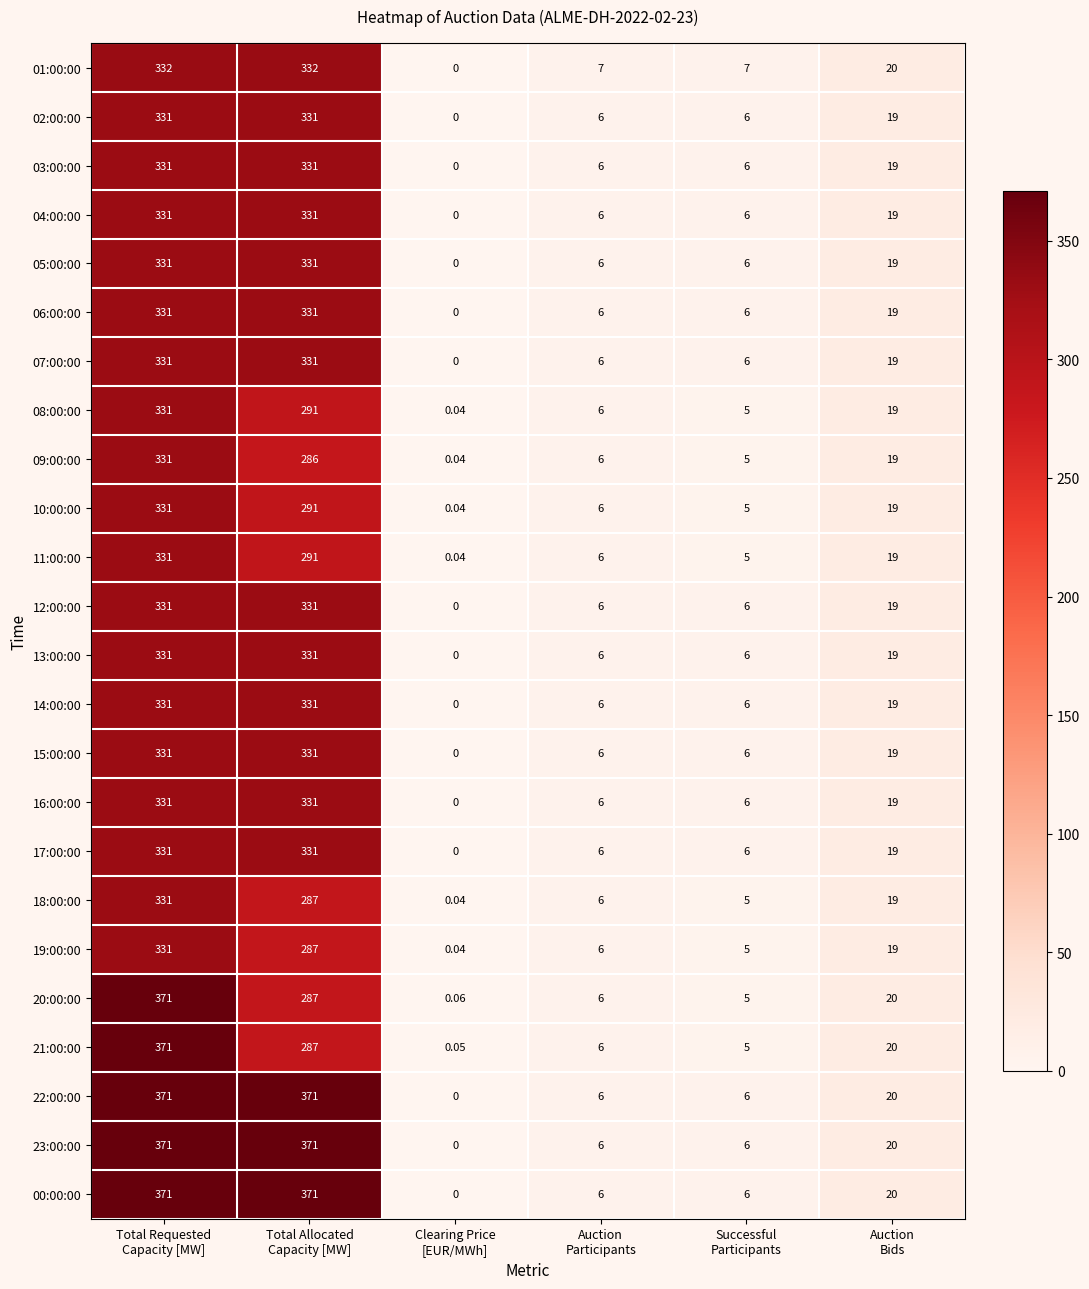

How many values in 00:00:00 are above zero?

5